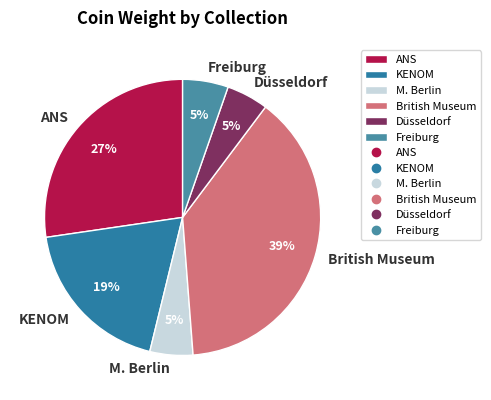

Which has a higher value, M. Berlin or British Museum?

British Museum